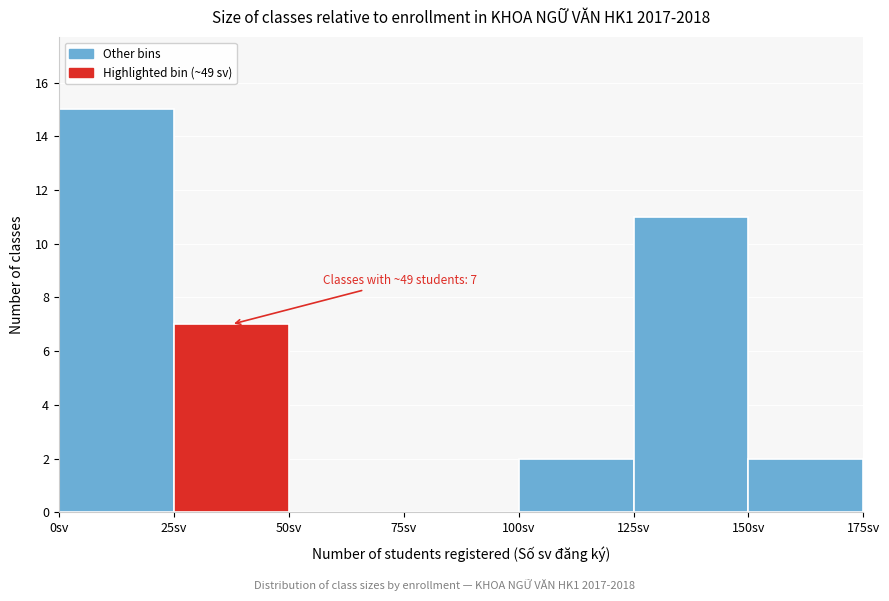

Over which range of the x-axis is the bar tallest?

0 to 25